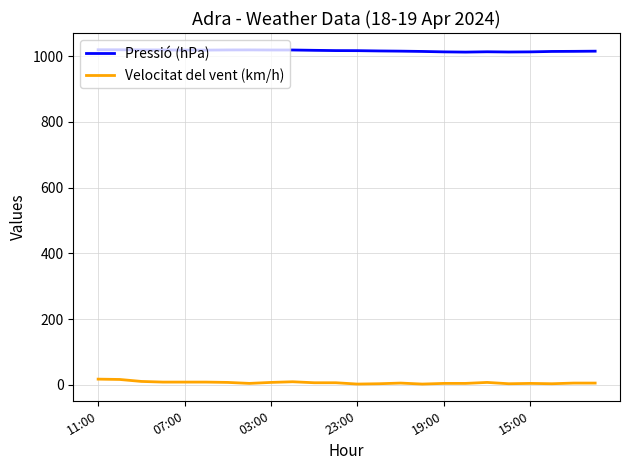

Rank the series by their average value, from highest to lowest.

Pressió (hPa), Velocitat del vent (km/h)